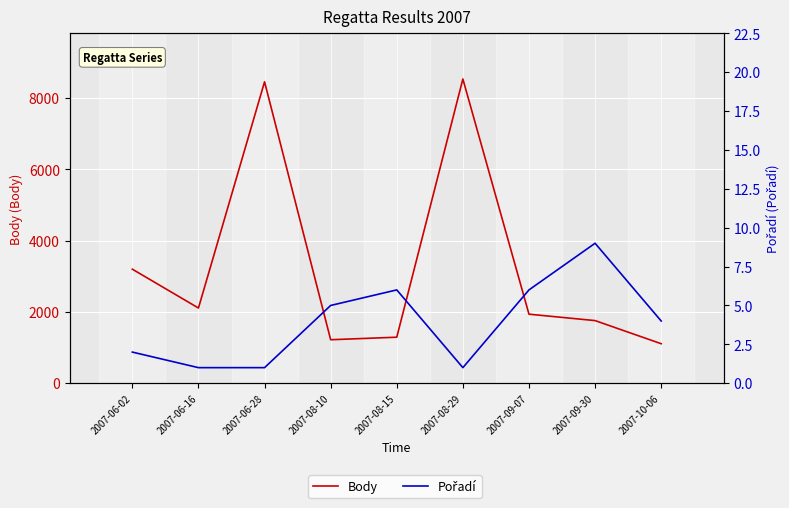

Between 2007-08-29 and 2007-06-28, which is larger?

2007-08-29